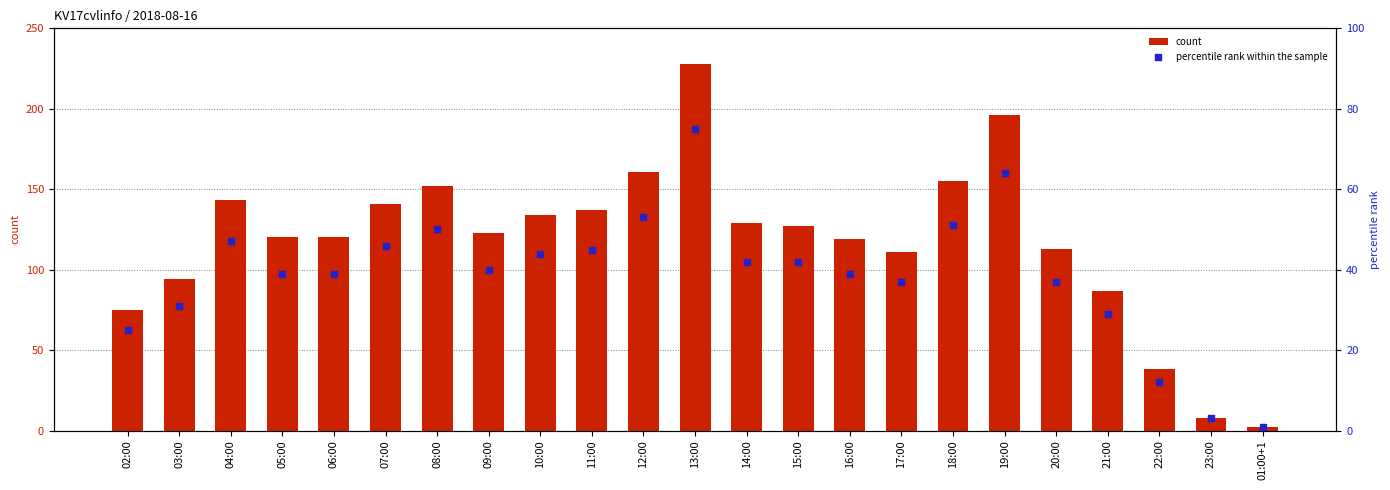

What is the total value across all series at 17:00?

148